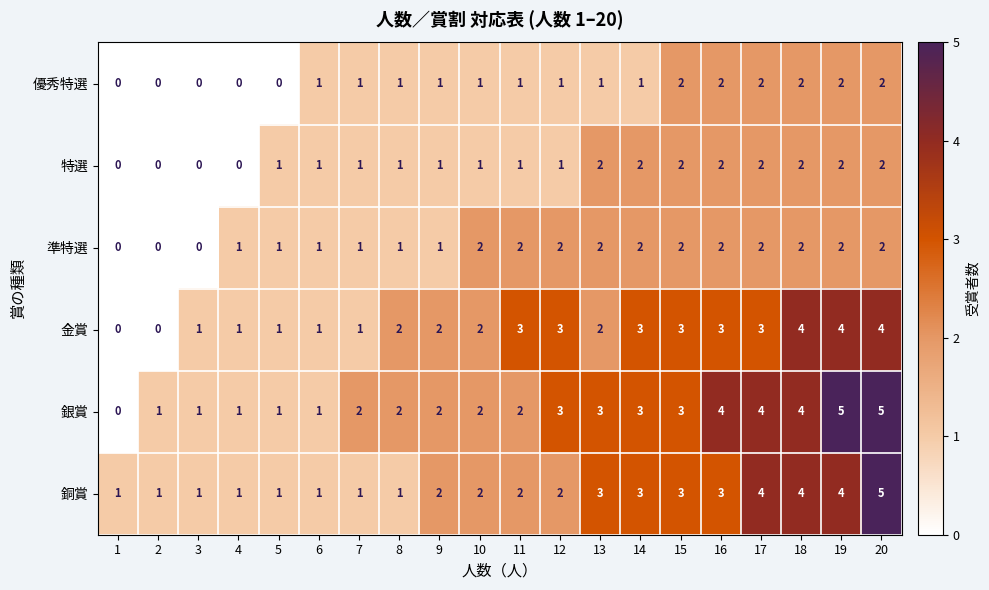

What is the approximate value of 銅賞 at 18?

4